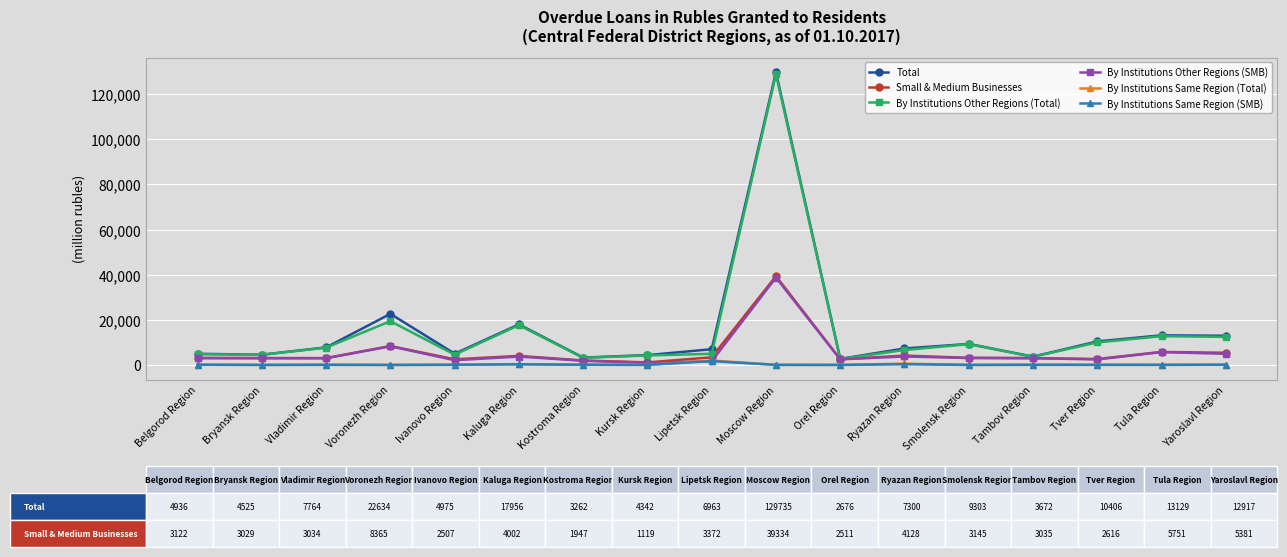

At which label does By Institutions Same Region (SMB) first exceed 48?

Belgorod Region